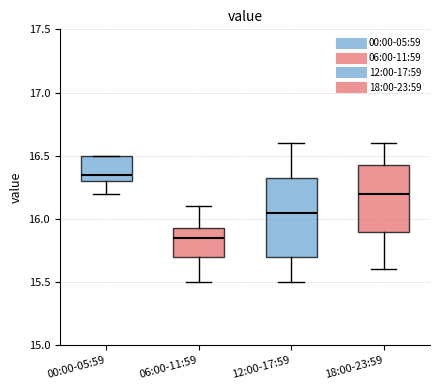

Reading left to right, read every box against the y-axis: the position of its median line, the range the box covers, and the ends of its whiskers. The values are not printed on the chart, so give them approximately, as read against the axis.

00:00-05:59: median 16.35, box 16.30 to 16.50, whiskers 16.20 to 16.50
06:00-11:59: median 15.85, box 15.70 to 15.95, whiskers 15.50 to 16.10
12:00-17:59: median 16.05, box 15.70 to 16.35, whiskers 15.50 to 16.60
18:00-23:59: median 16.20, box 15.90 to 16.45, whiskers 15.60 to 16.60